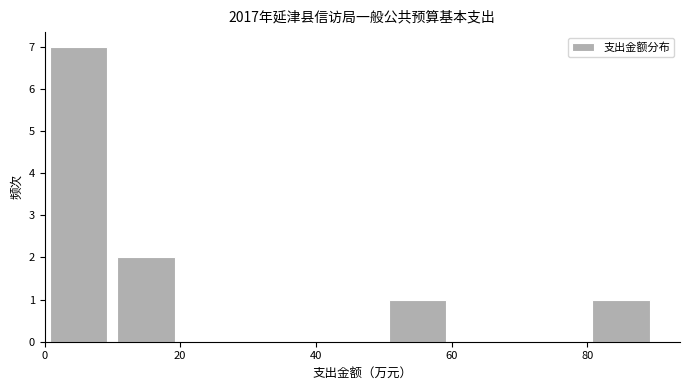

Reading left to right, list every bar in this chart as the range it spans on the x-axis followed by its height. The values are not printed on the chart, so give them approximately, as read against the axis.

0 to 10: 7
10 to 20: 2
20 to 30: 0
30 to 40: 0
40 to 50: 0
50 to 60: 1
60 to 70: 0
70 to 80: 0
80 to 90: 1